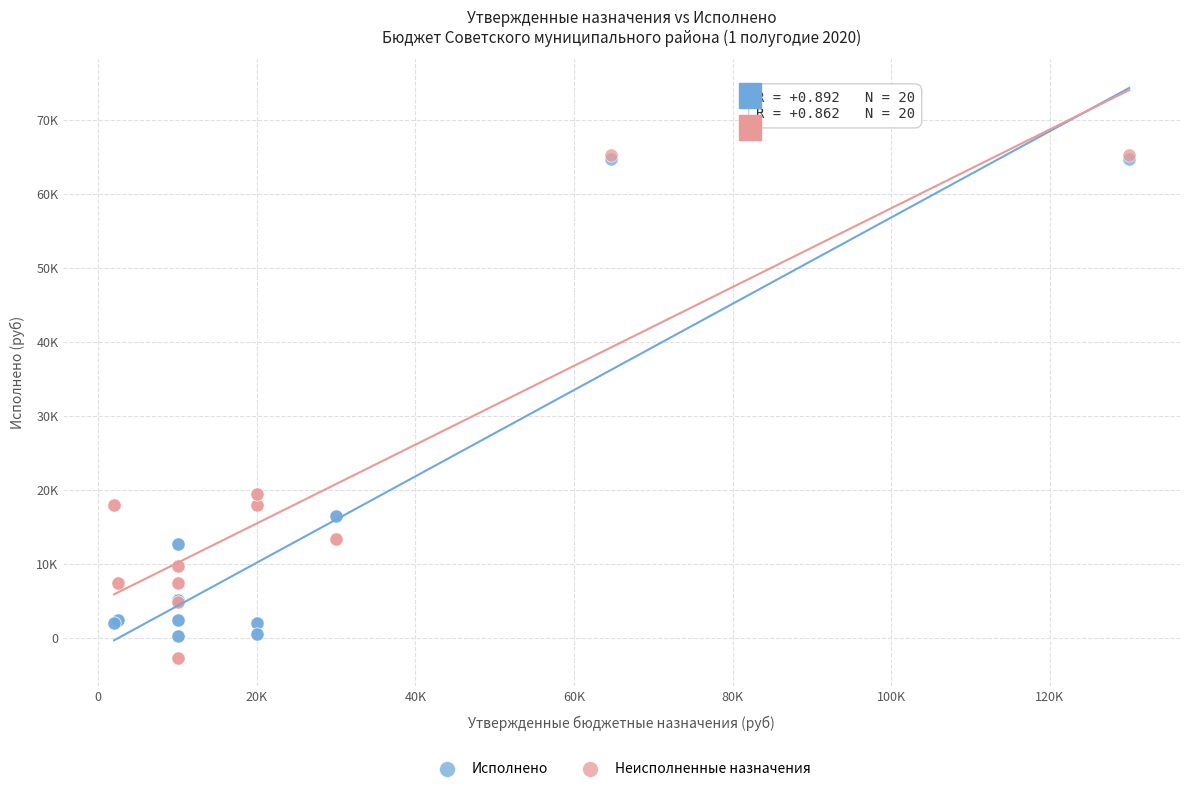

Which series has the largest Y range (max minus min)?

Неисполненные назначения